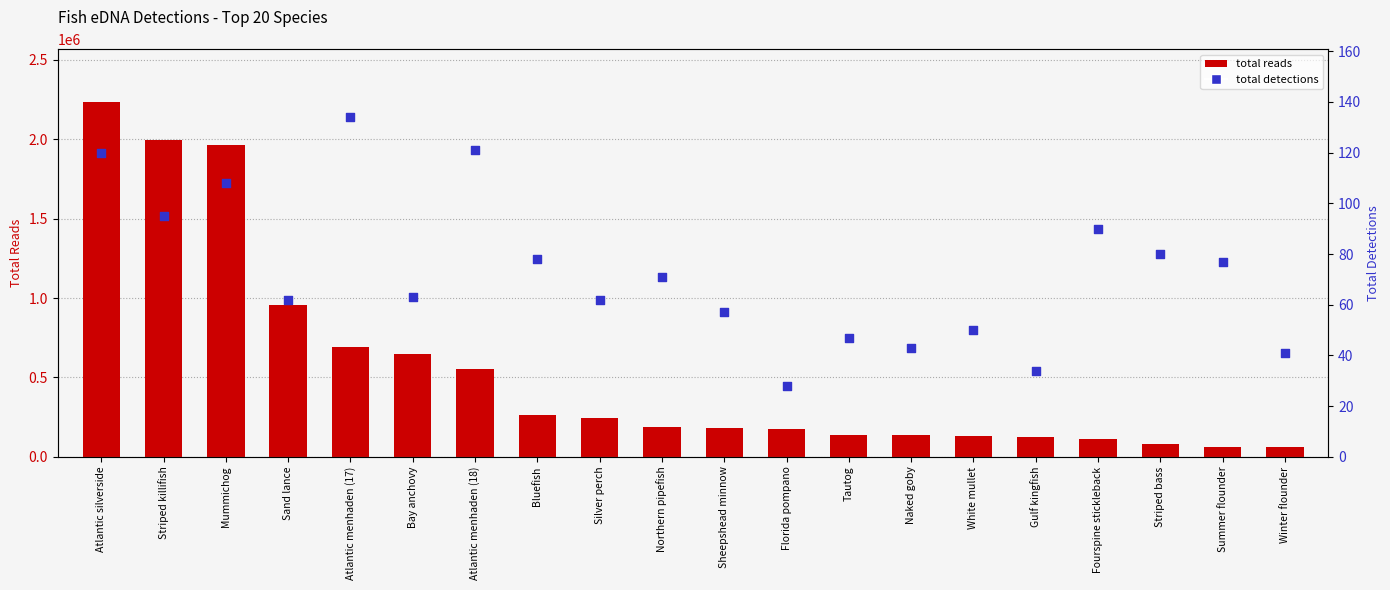

Which series has the largest total across all categories?

total reads